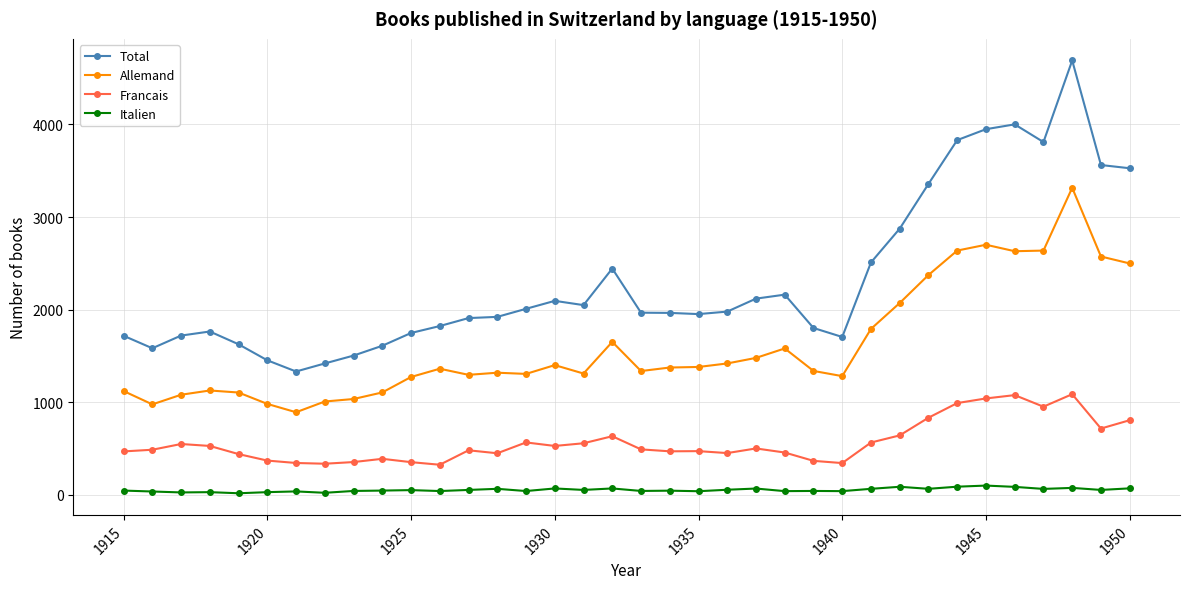

True or false: Total and Allemand intersect in this chart.

False